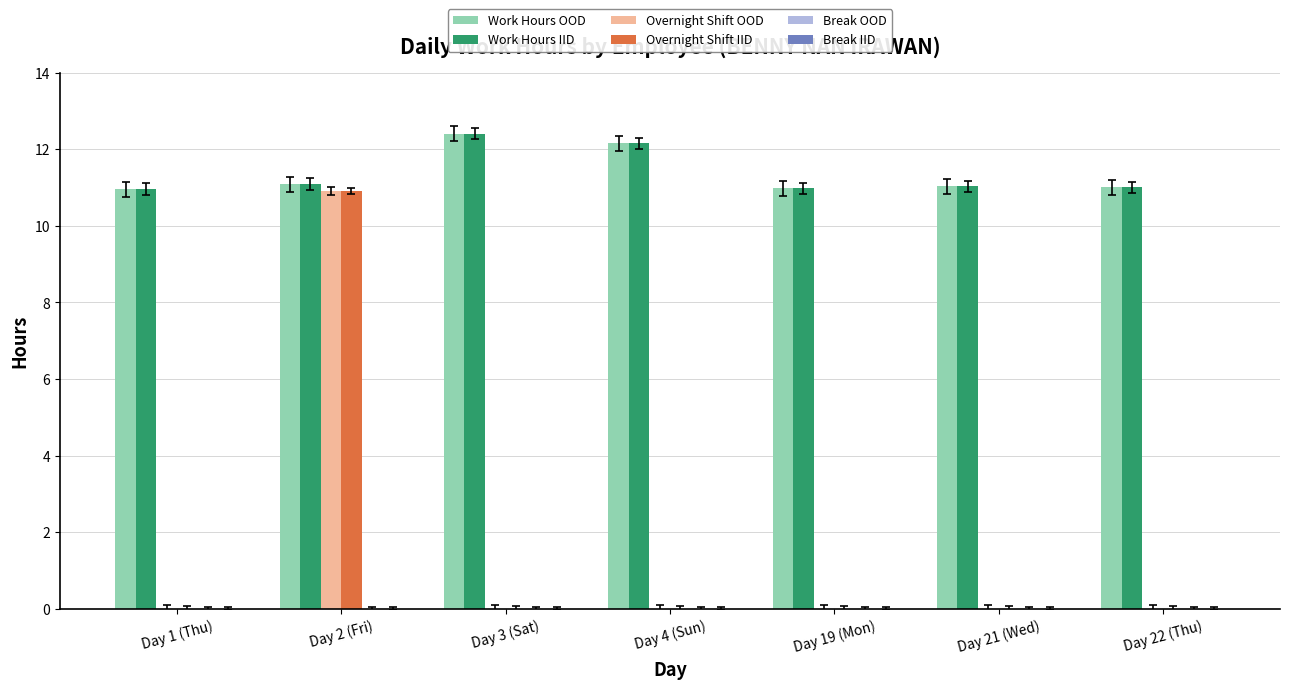

What is the total value across all series at Day 22 (Thu)?

22.0